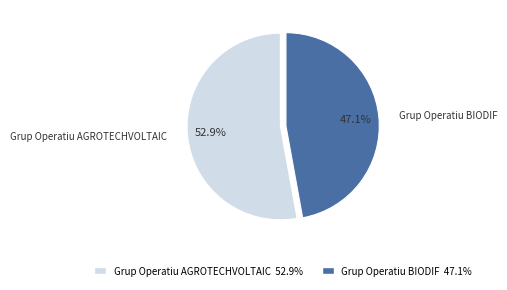

What is the majority slice?

Grup Operatiu AGROTECHVOLTAIC